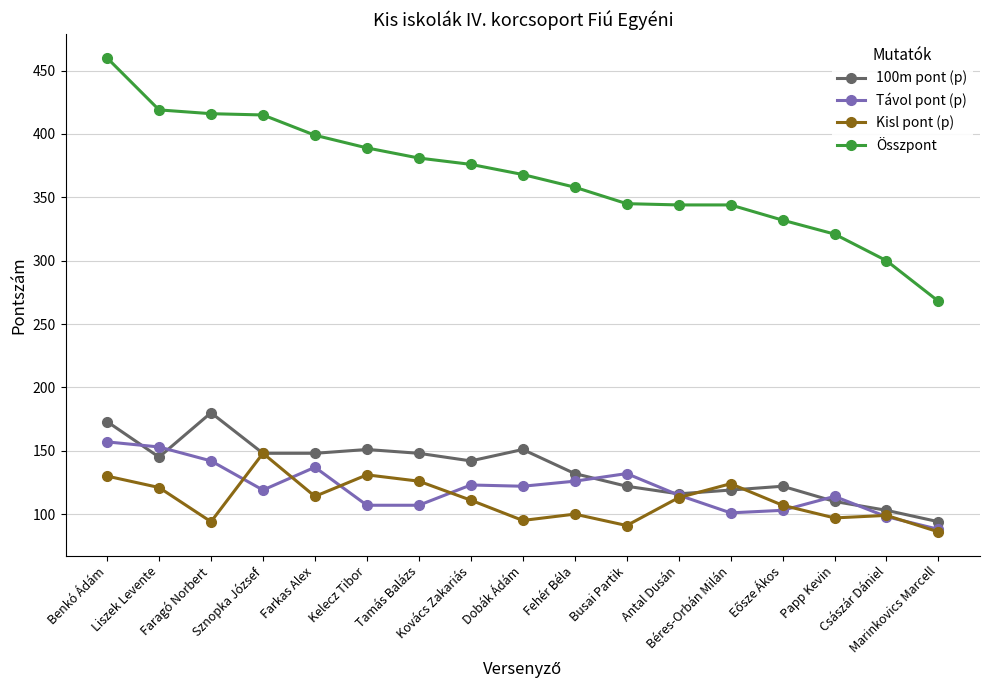

Which series has the largest total across all categories?

Összpont